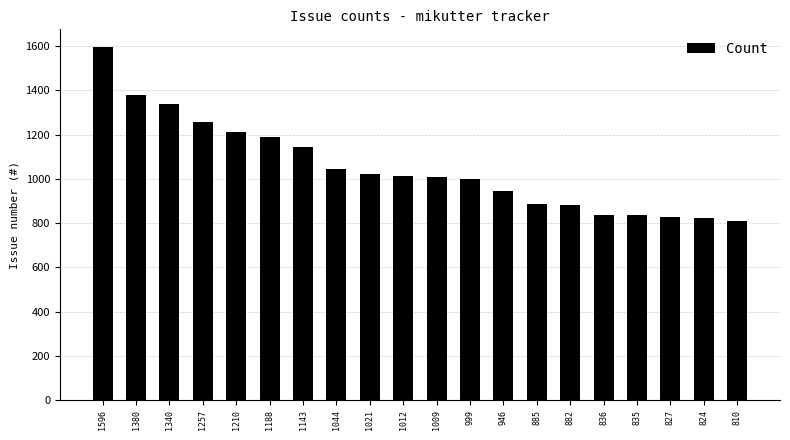

Are the bars grouped side by side (vs. stacked)?

No